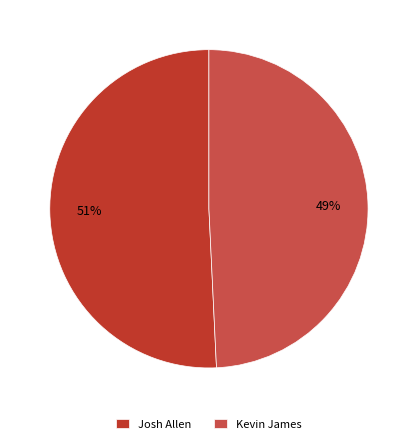

How many slices are in this pie chart?

2